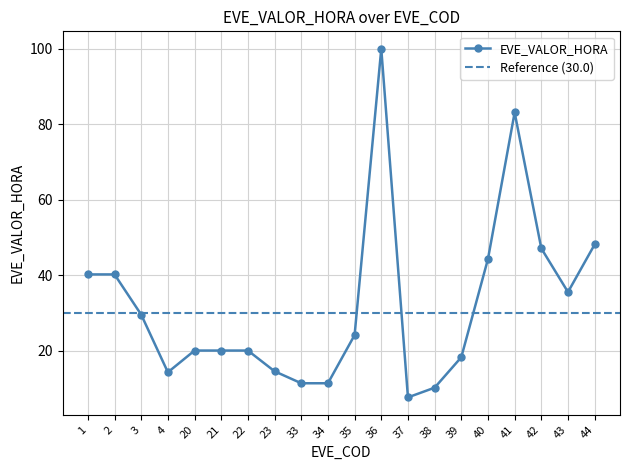

Rank the categories by value from lowest to highest.

37, 38, 33, 34, 4, 23, 39, 20, 21, 22, 35, 3, 43, 1, 2, 40, 42, 44, 41, 36